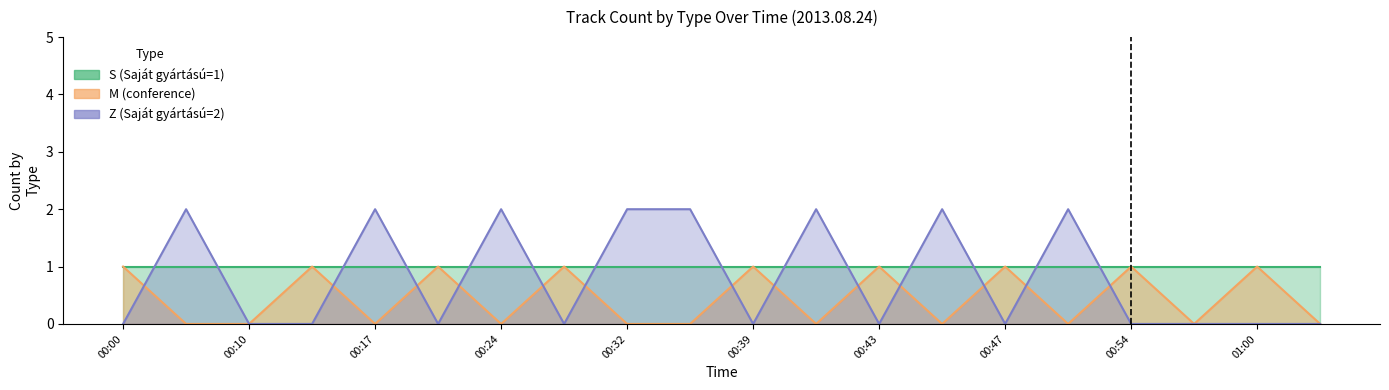

What is the sum of all S values?

20